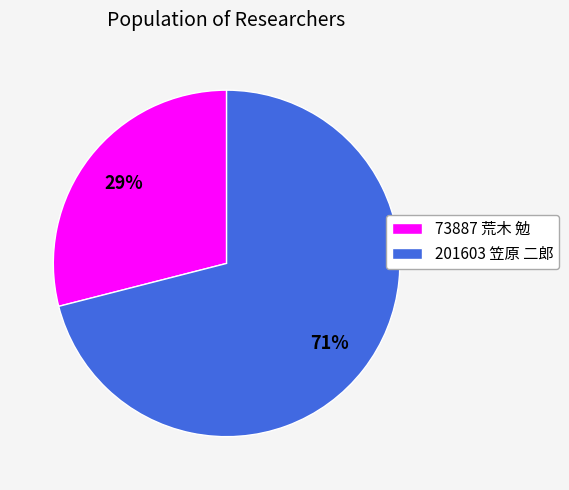

How many segments does this pie chart have?

2